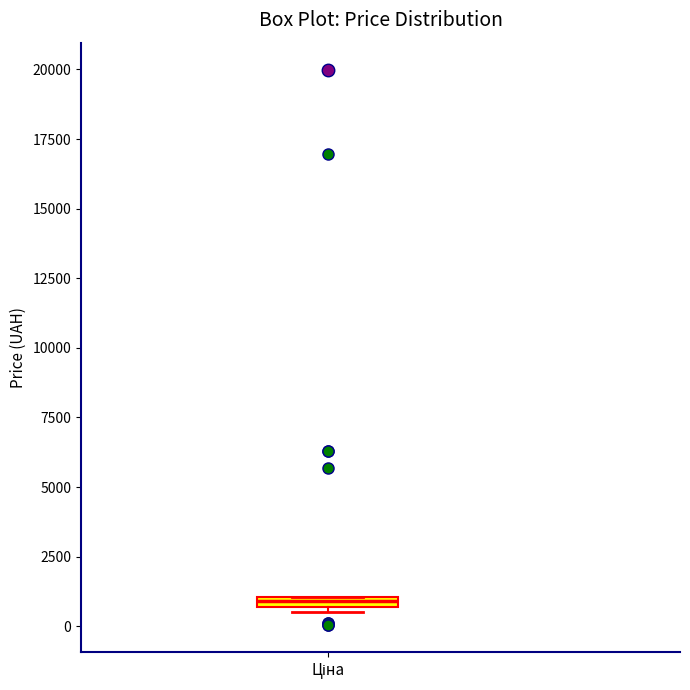

Where is the lower edge of the box for Ціна on the y-axis? The values are not printed on the chart, so give them approximately, as read against the axis.

500